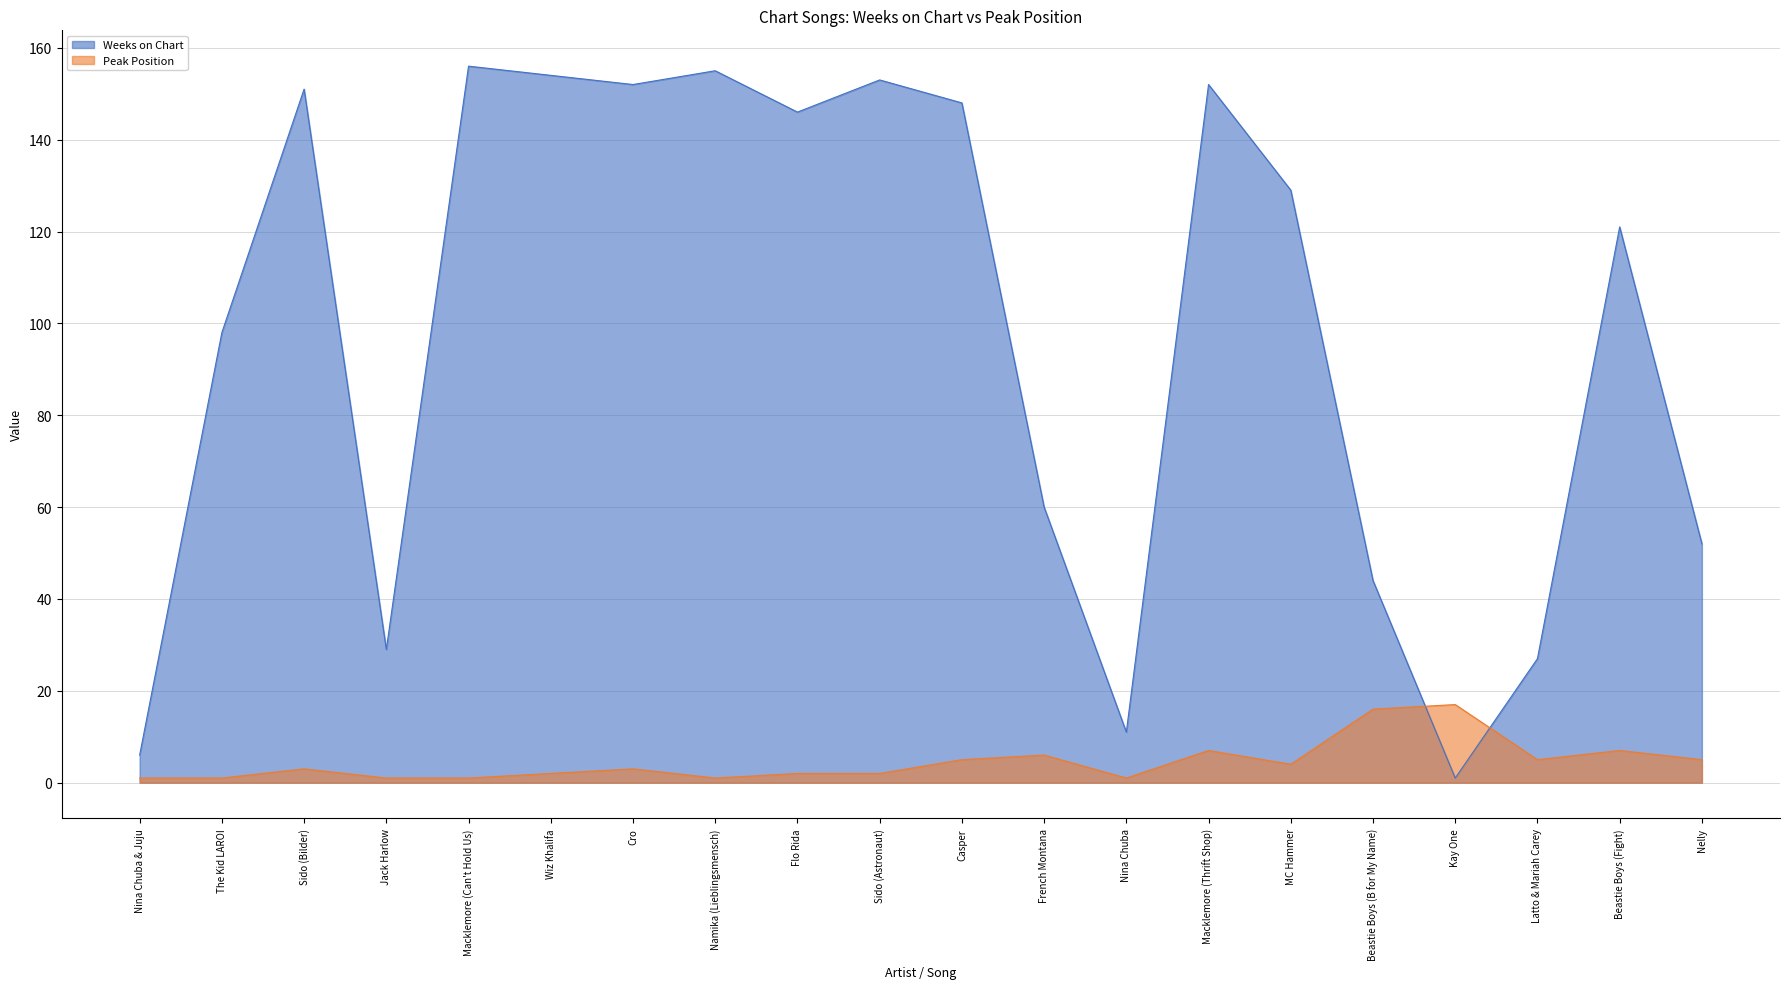

The Peak Position series shows 4 at Flo Rida. True or false?

False